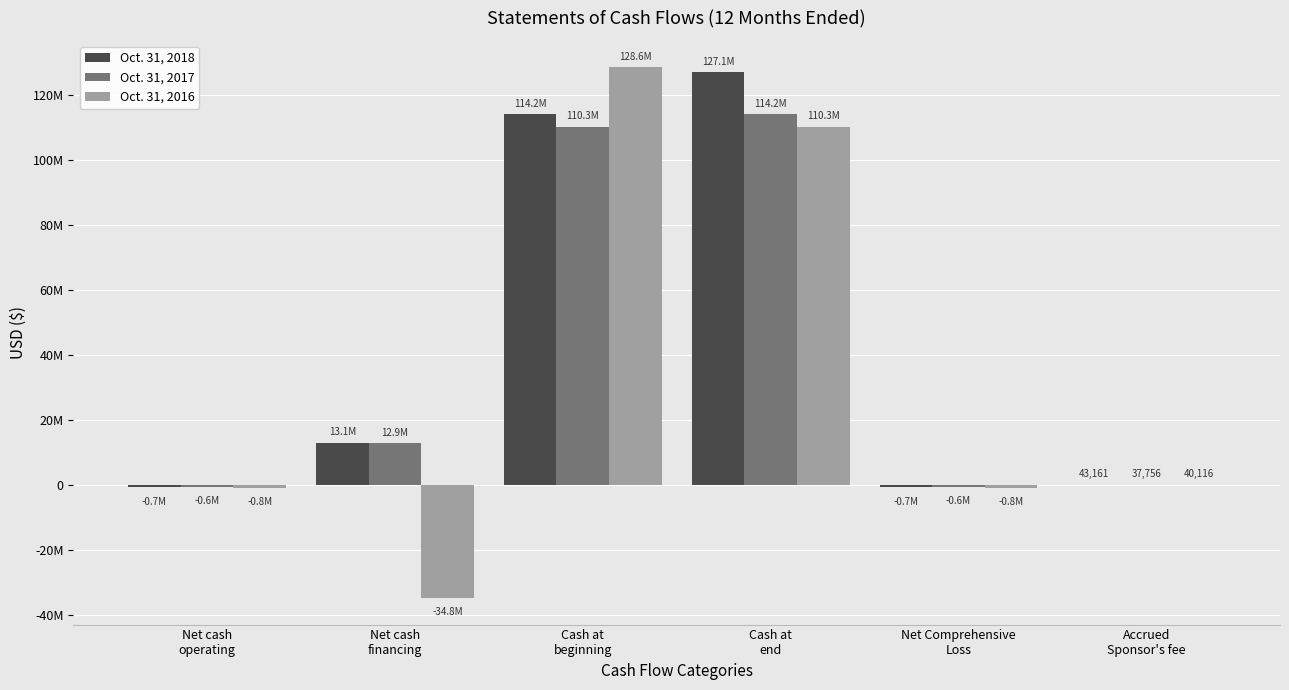

Rank the series at Accrued
Sponsor's fee from highest to lowest value.

Oct. 31, 2018, Oct. 31, 2016, Oct. 31, 2017